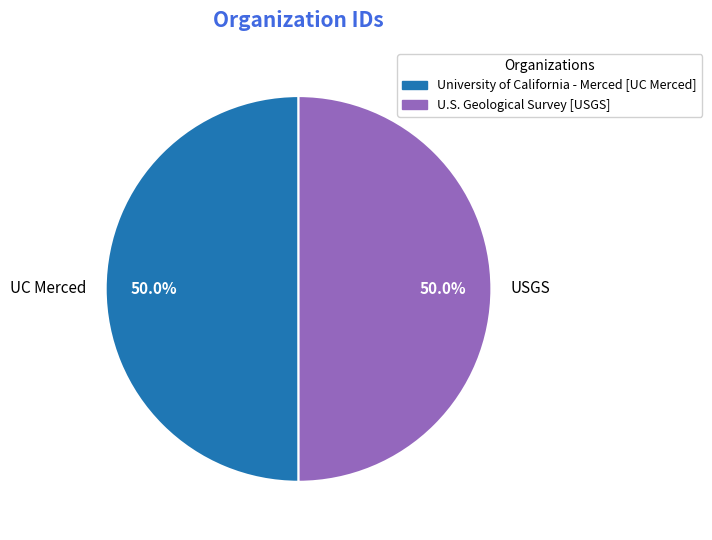

What is the ratio of the value at UC Merced to the value at USGS?

1.0